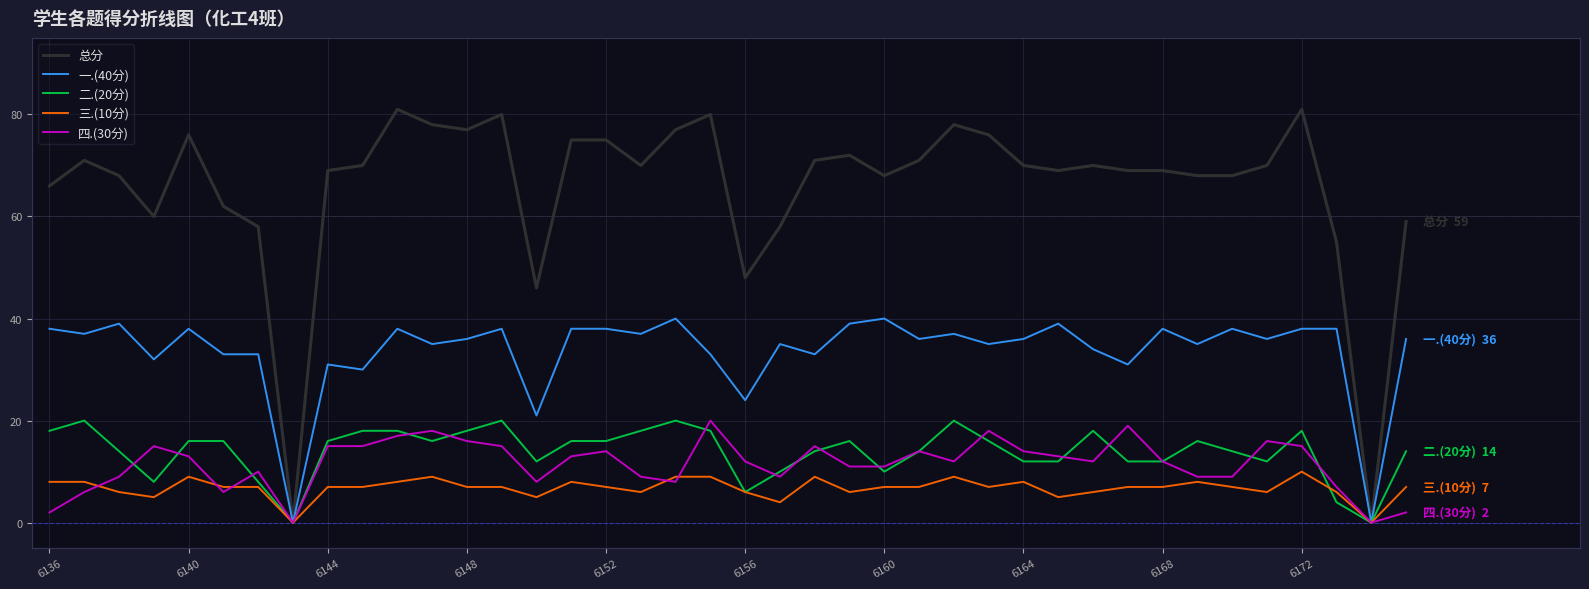

Which series has the largest total across all categories?

总分